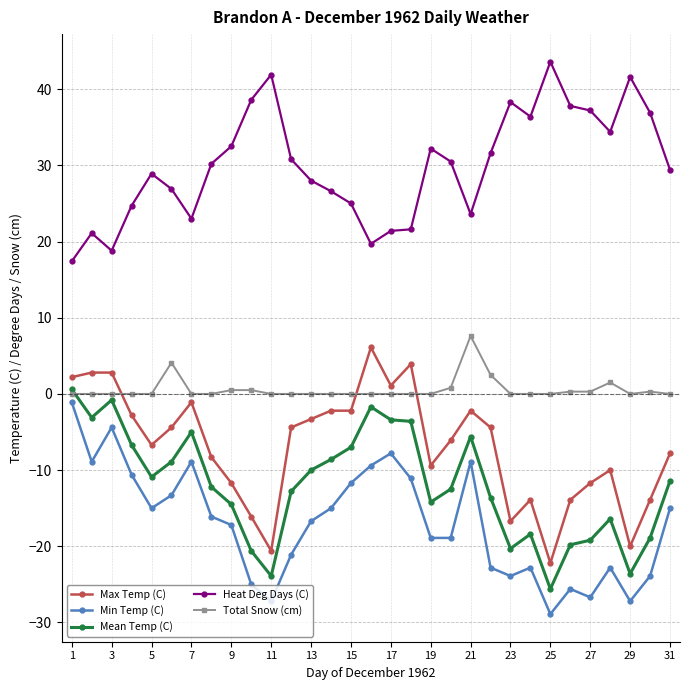

What is the sum of all Total Snow (cm) values?

18.4